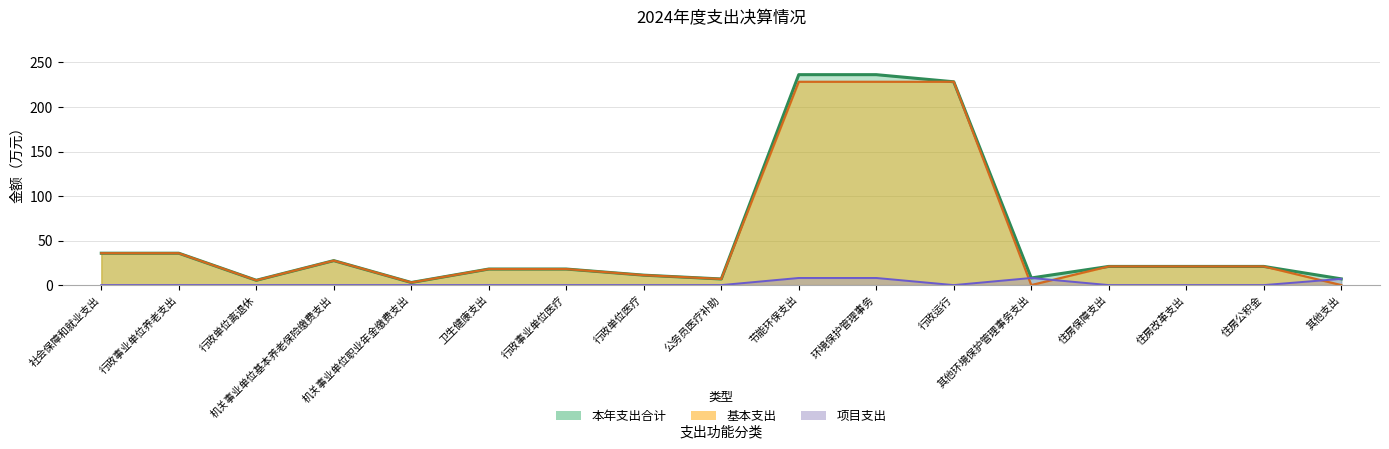

Which series has the largest range (max minus min)?

本年支出合计